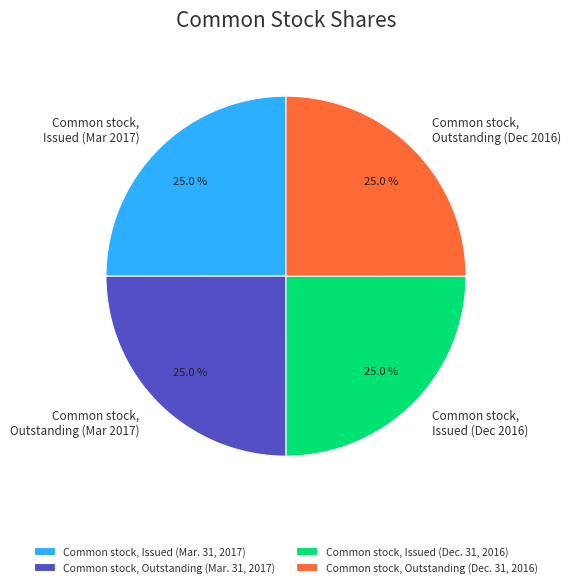

Is there any slice that represents more than half of the pie?

No